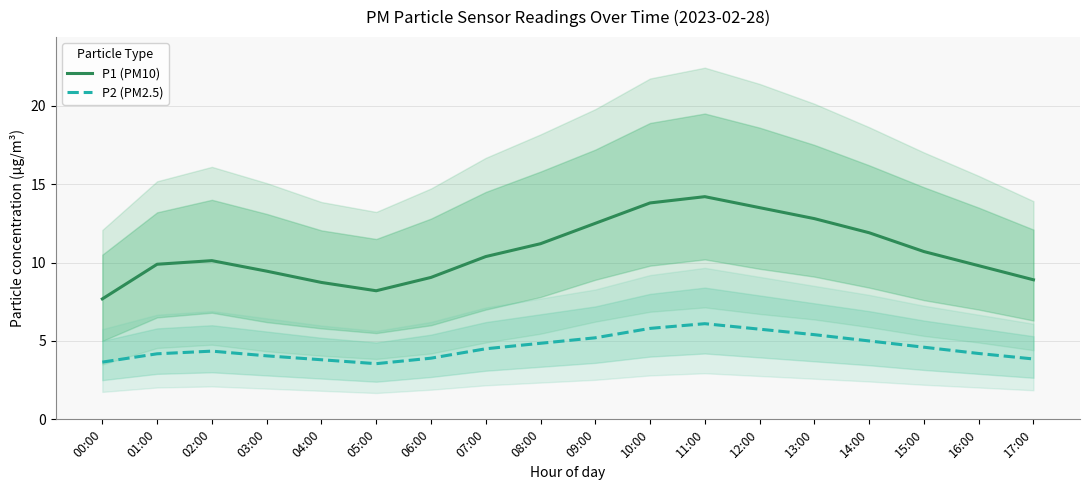

True or false: P1 (PM10) and P2 (PM2.5) intersect in this chart.

False